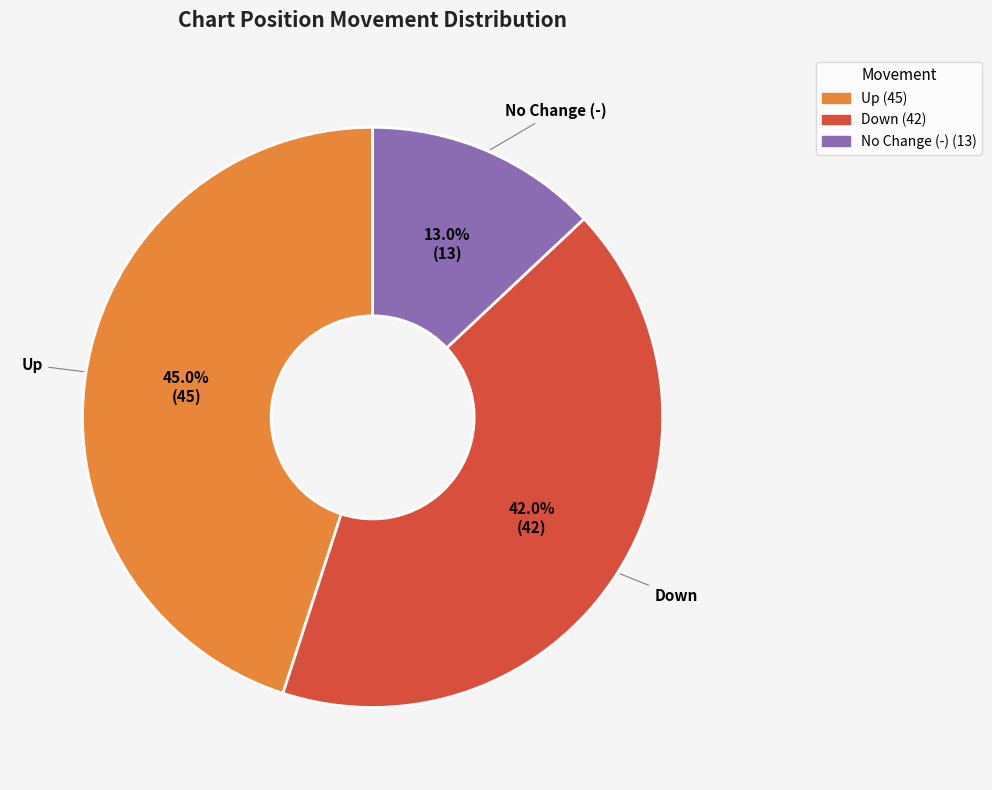

Is there any slice that represents more than half of the pie?

No